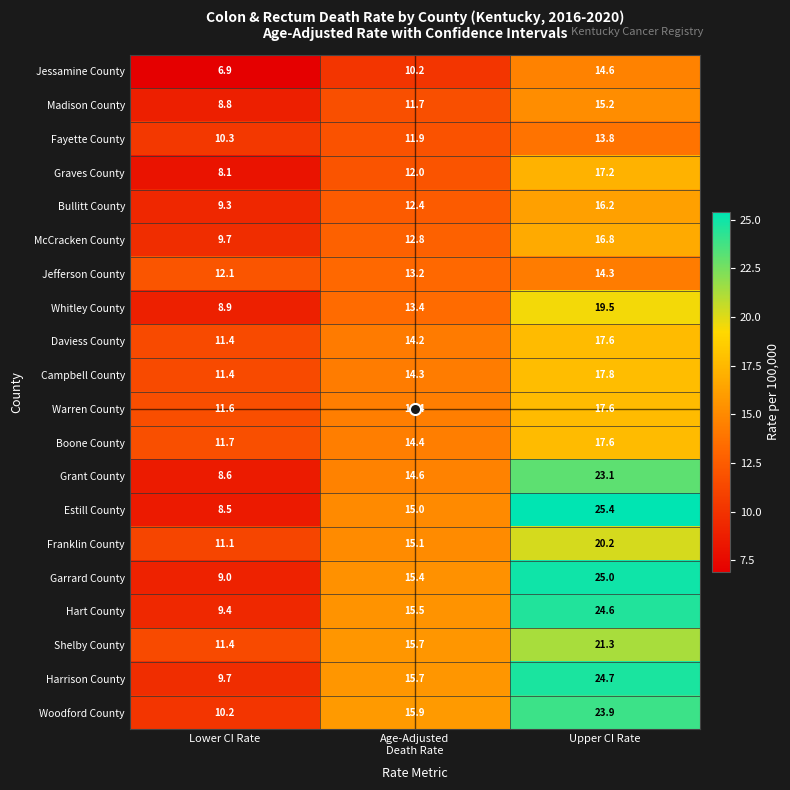

True or false: Jessamine County has a value of 19.9 at Upper CI Rate.

False